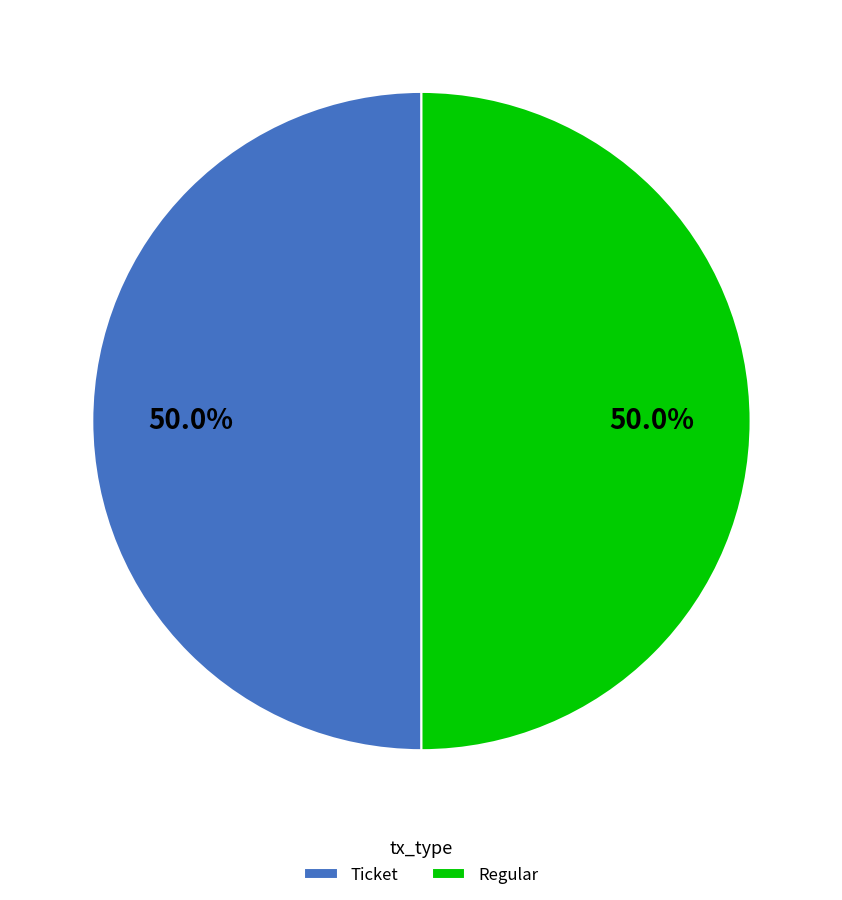

What percentage do Regular and Ticket together represent?

100.0%